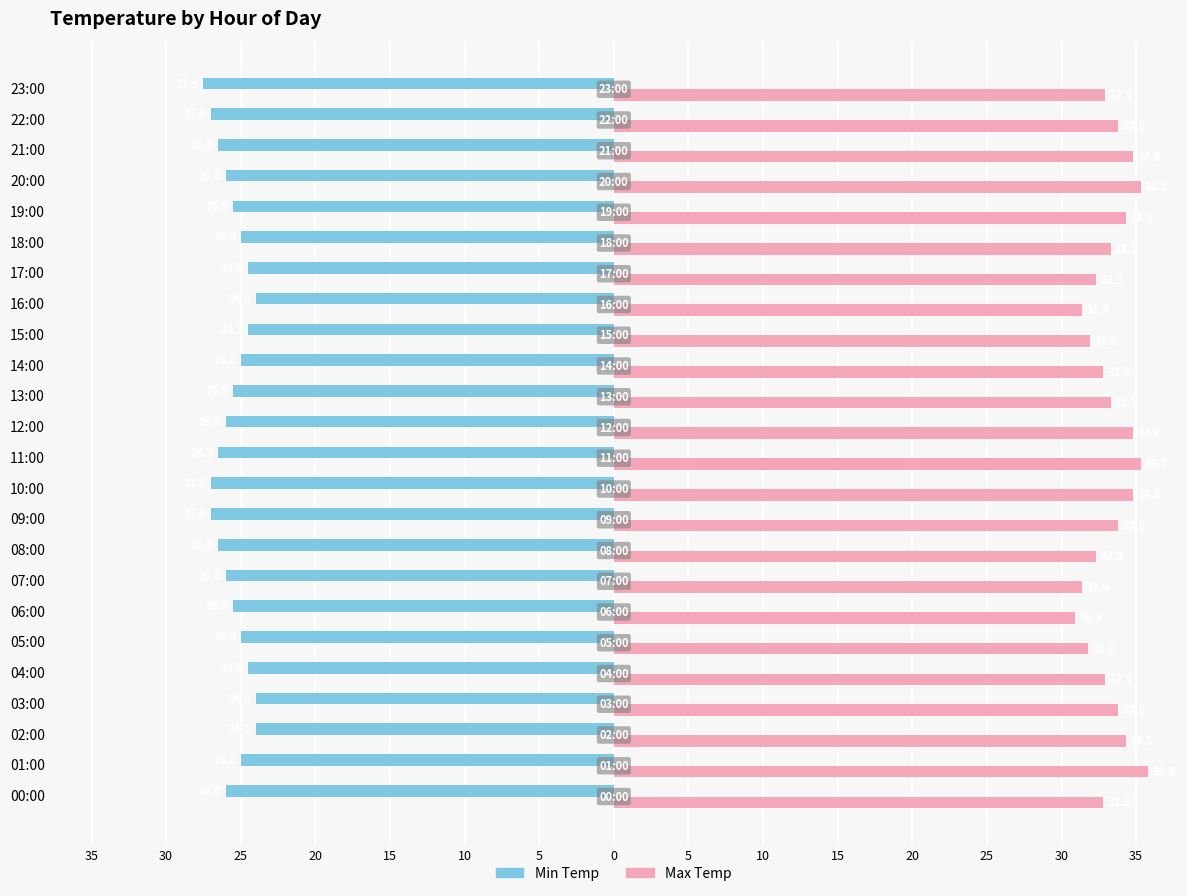

What are all the series names shown in the legend?

Min Temp, Max Temp